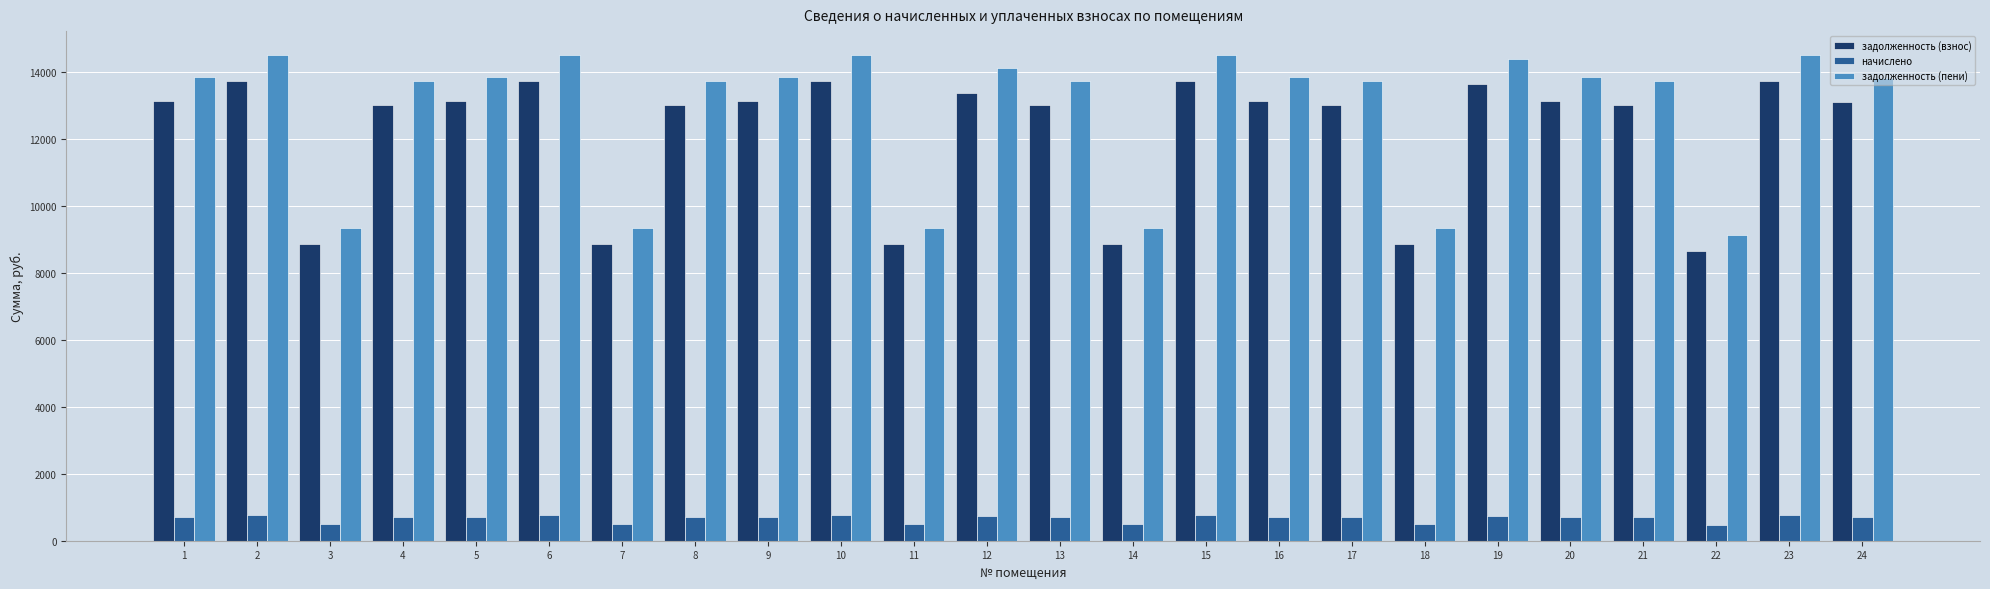

Rank the series by their maximum value, from lowest to highest.

начислено, задолженность (взнос), задолженность (пени)